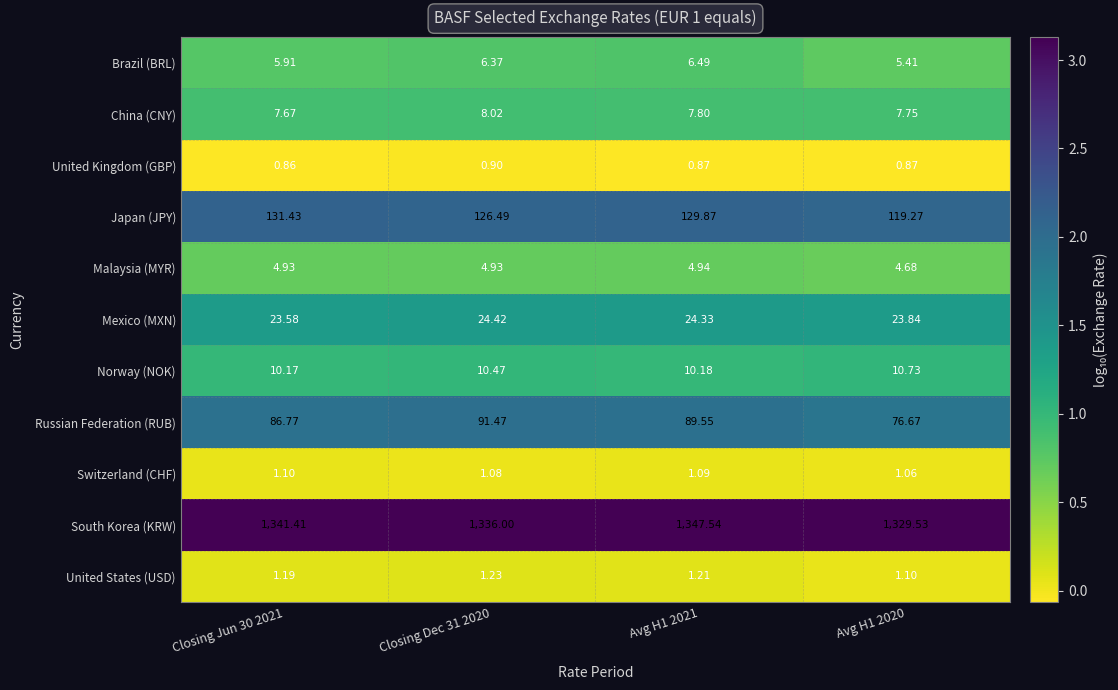

How many categories are shown in the chart?

4